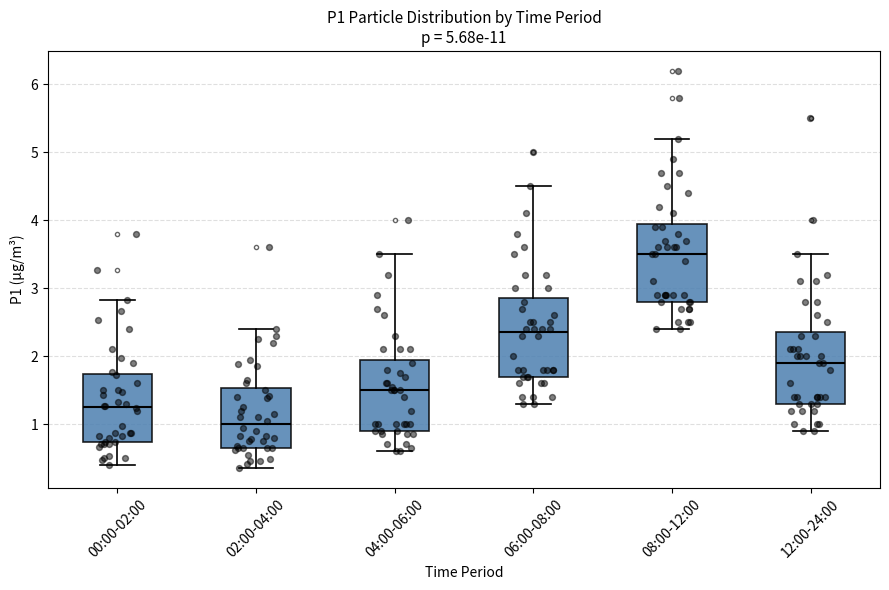

Reading left to right, read every box against the y-axis: the position of its median line, the range the box covers, and the ends of its whiskers. The values are not printed on the chart, so give them approximately, as read against the axis.

00:00-02:00: median 1.3, box 0.7 to 1.7, whiskers 0.4 to 2.8
02:00-04:00: median 1.0, box 0.7 to 1.5, whiskers 0.4 to 2.4
04:00-06:00: median 1.5, box 0.9 to 2.0, whiskers 0.6 to 3.5
06:00-08:00: median 2.4, box 1.7 to 2.9, whiskers 1.3 to 4.5
08:00-12:00: median 3.5, box 2.8 to 4.0, whiskers 2.4 to 5.2
12:00-24:00: median 1.9, box 1.3 to 2.4, whiskers 0.9 to 3.5